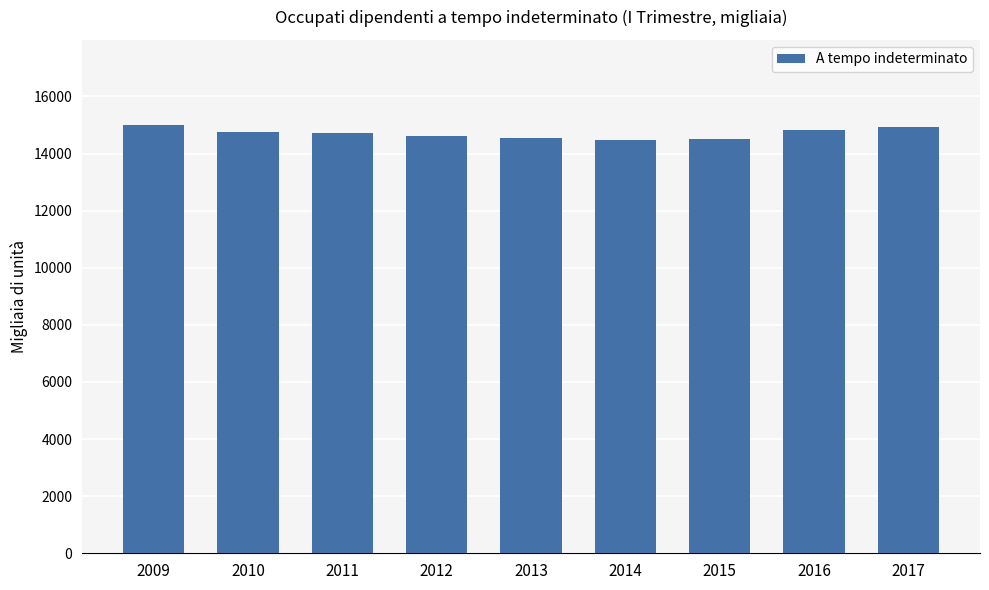

What is the ratio of the value at 2013 to the value at 2012?

1.0